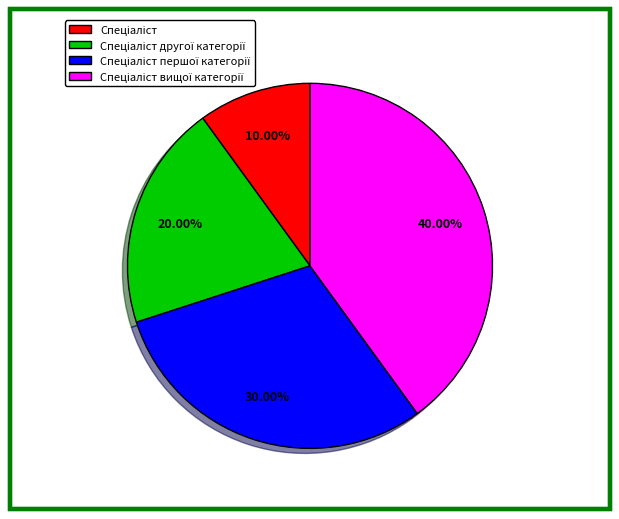

Does any single category account for the majority?

No